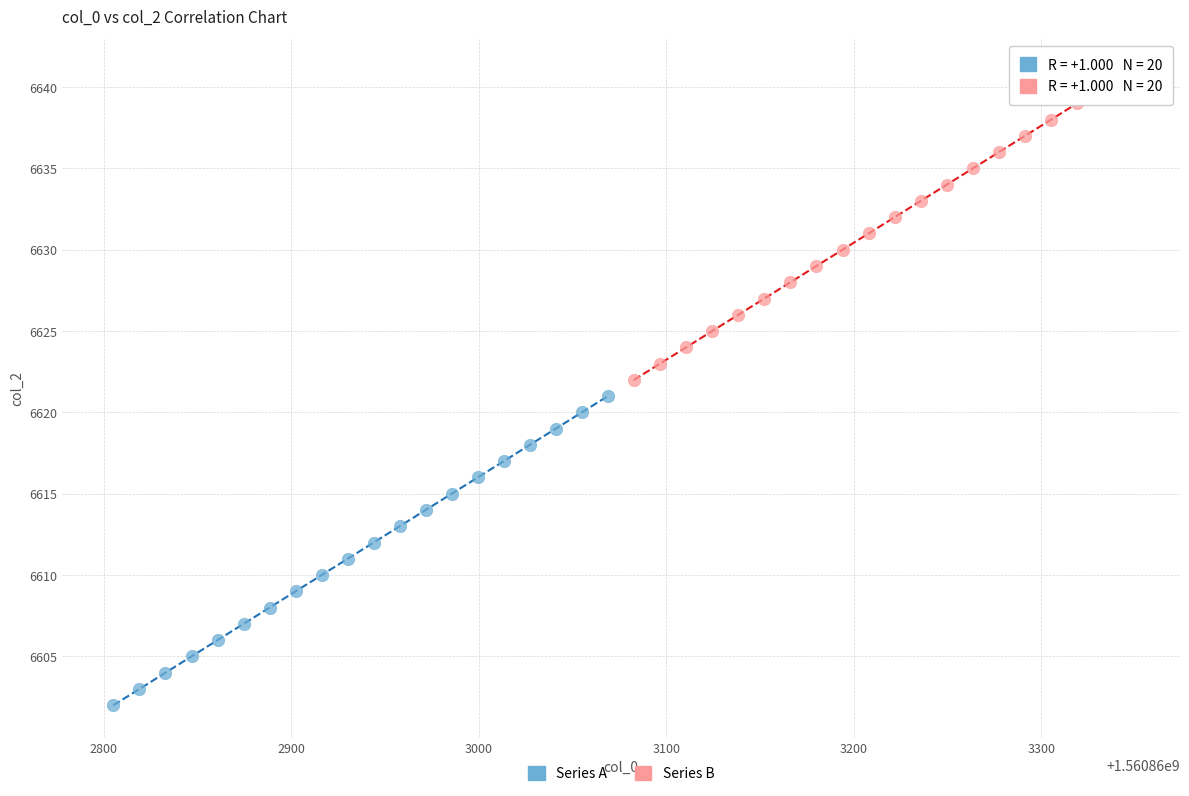

Which series contains the highest Y value?

Series B